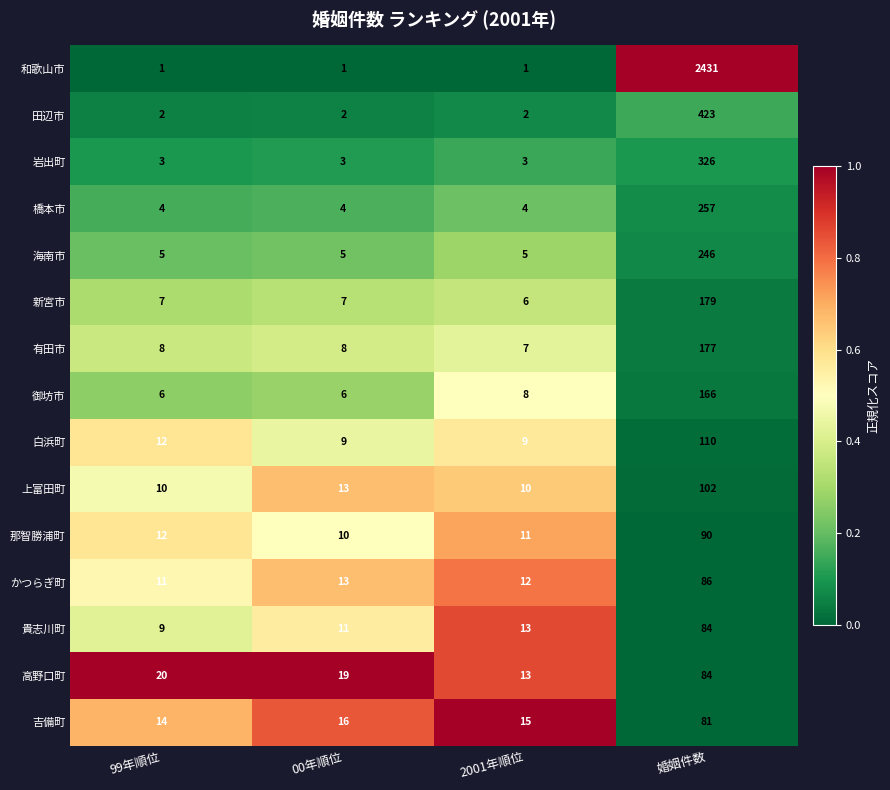

At which category is the sum across all series the highest?

婚姻件数